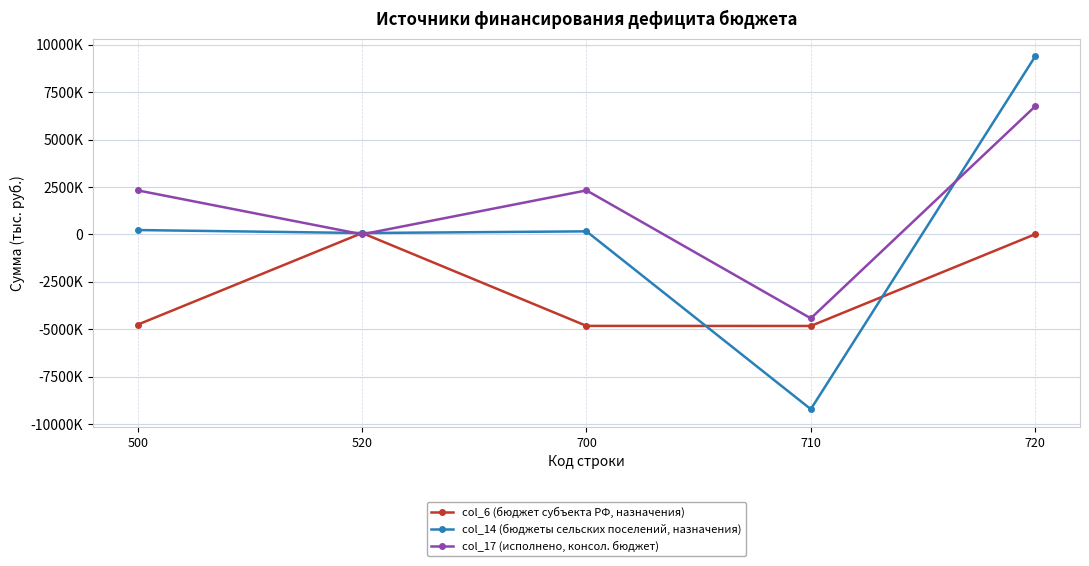

What value does the col_6 (бюджет субъекта РФ, назначения) series have at 720?

3461.0